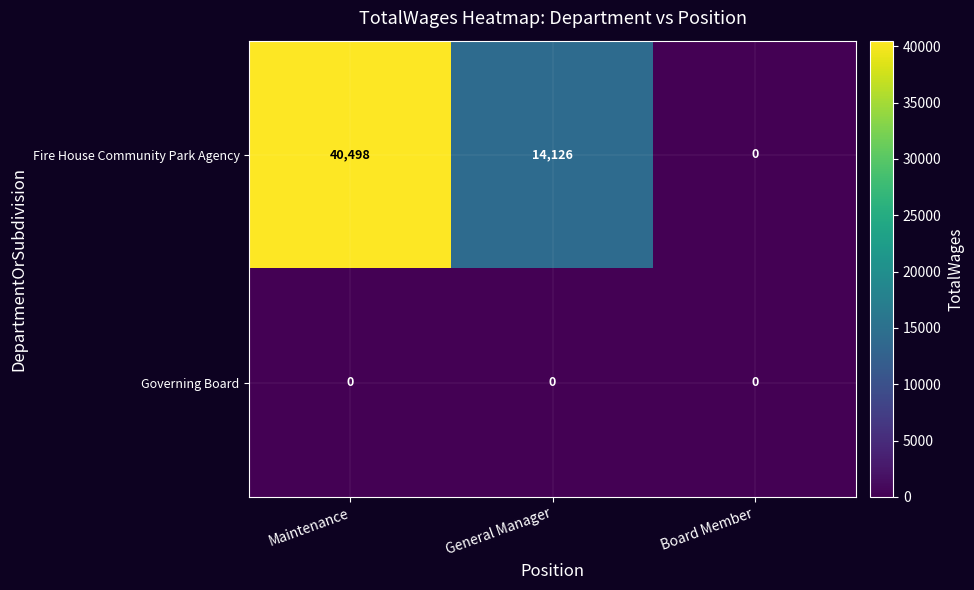

Which series changed the most between Maintenance and General Manager?

Fire House Community Park Agency